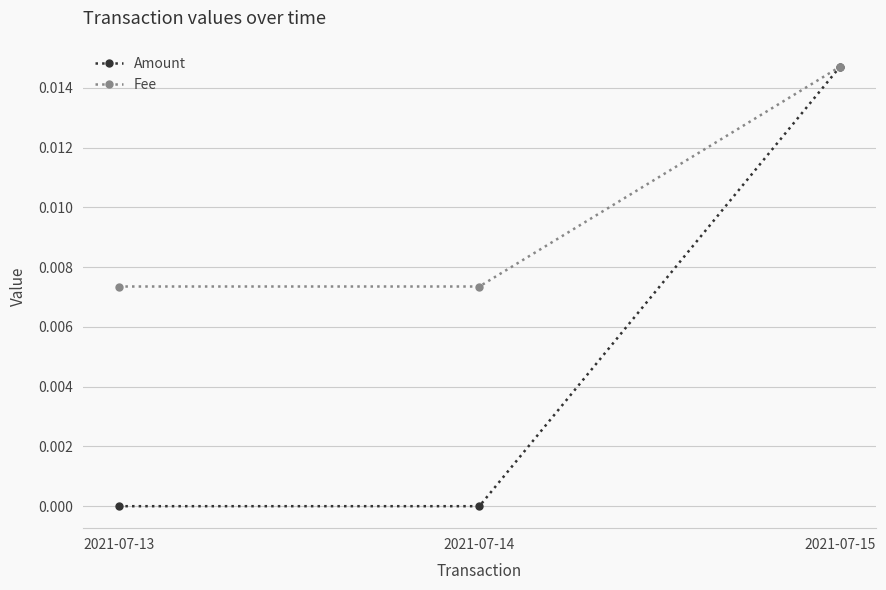

Does the chart have visible grid lines?

Yes